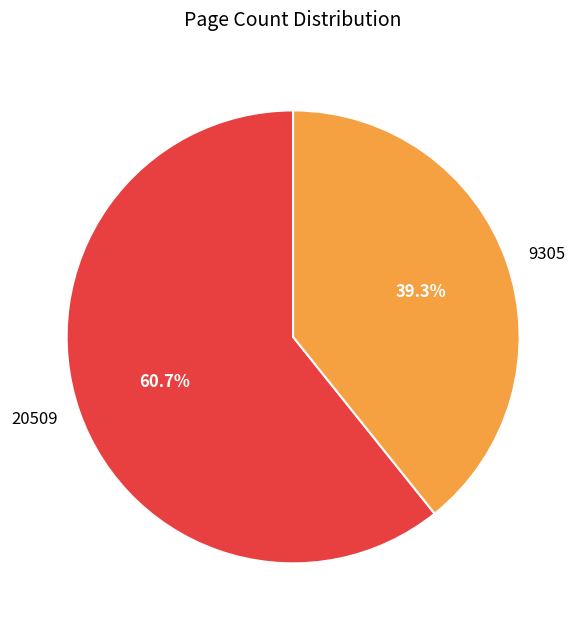

What is the total percentage of 9305 and 20509?

100.0%